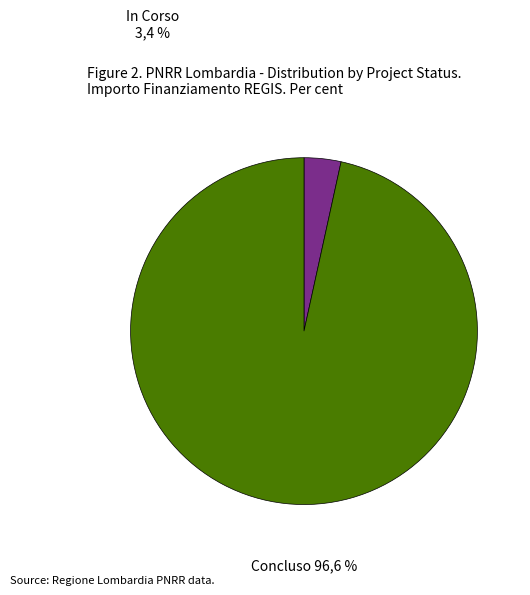

Does any single category account for the majority?

Yes